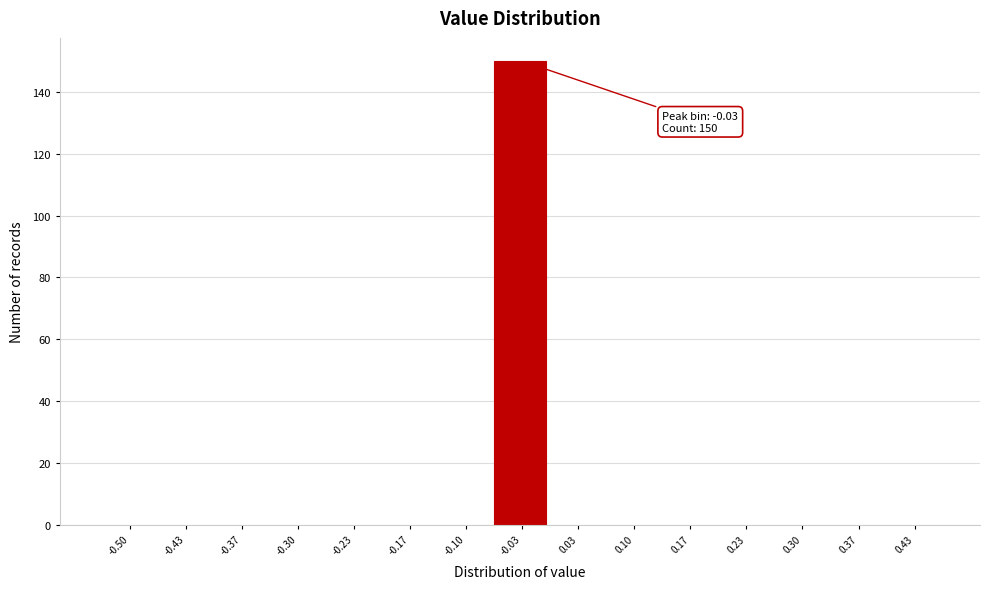

Reading left to right, list all the values displayed in this chart.

-0.50=0	-0.43=0	-0.37=0	-0.30=0	-0.23=0	-0.17=0	-0.10=0	-0.03=150	0.03=0	0.10=0	0.17=0	0.23=0	0.30=0	0.37=0	0.43=0